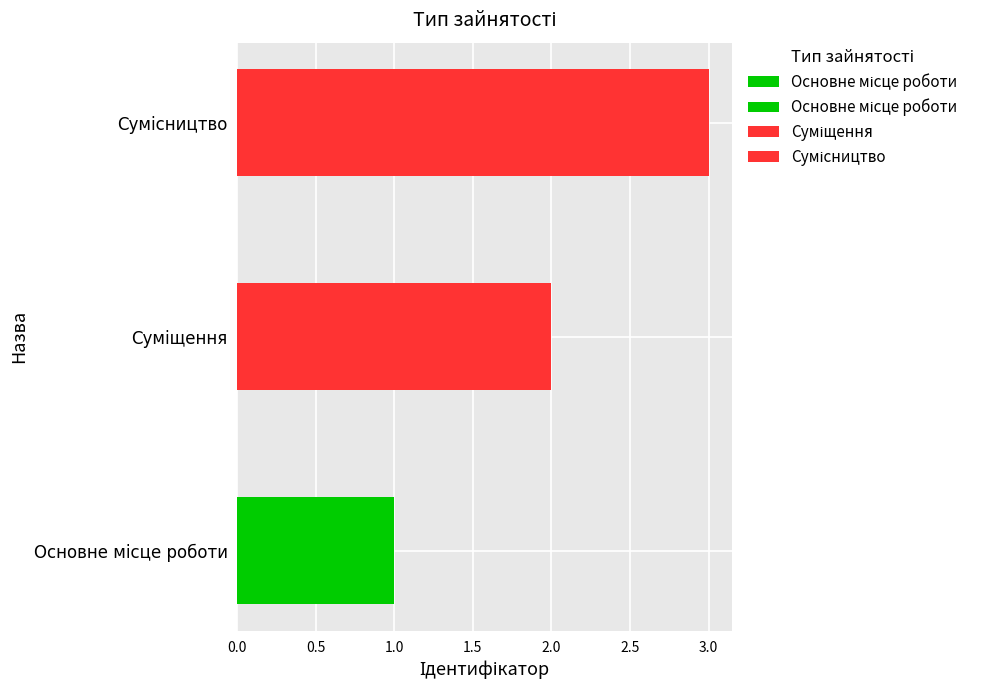

How many values are between 1 and 3?

3